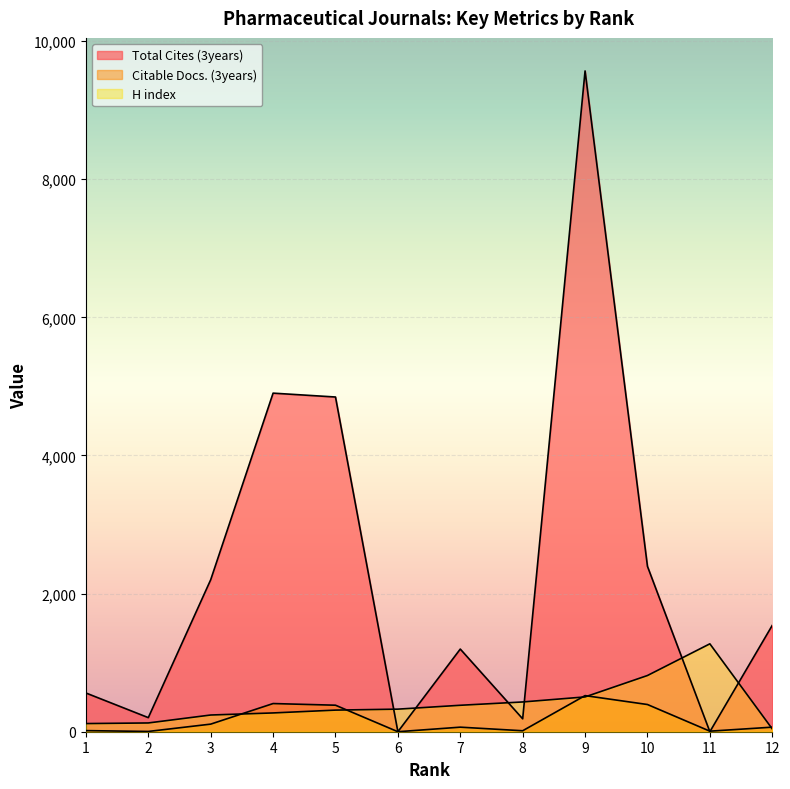

Reading left to right, what are all the values shown in this chart?

Total Cites (3years): 561	204	2201	4903	4847	0	1197	187	9569	2395	0	1540
Citable Docs. (3years): 16	4	110	408	384	0	66	14	523	394	8	66
H index: 118	127	242	272	313	327	383	431	504	814	1273	41